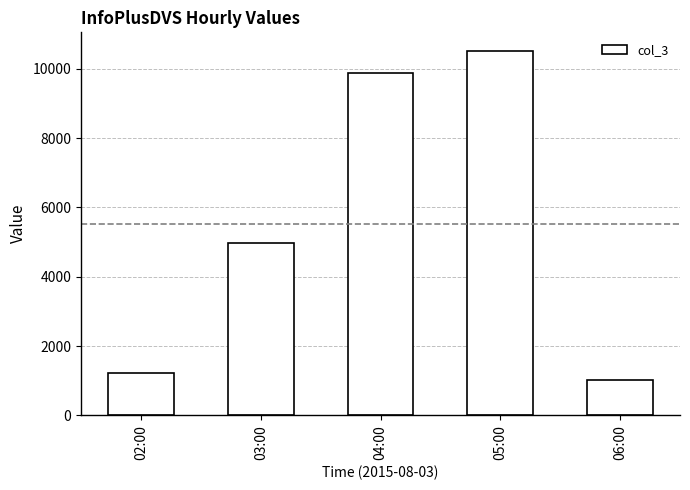

How many data points are less than 4977?

2